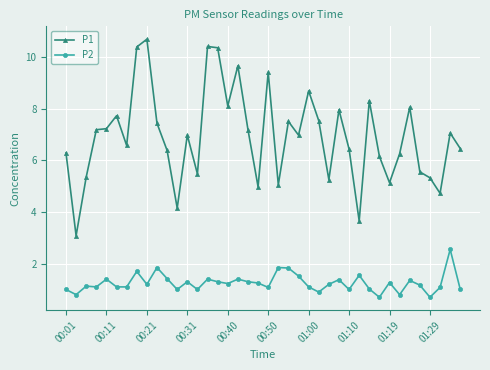

True or false: P2 has more than 0 interior local peaks.

True